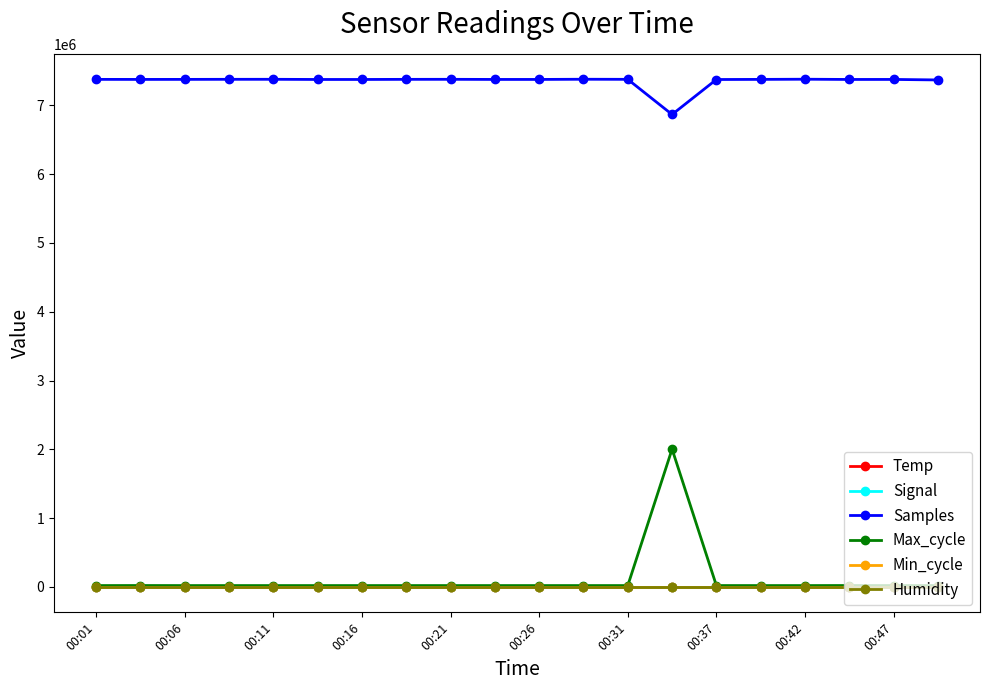

True or false: Humidity and Temp cross at least once.

False